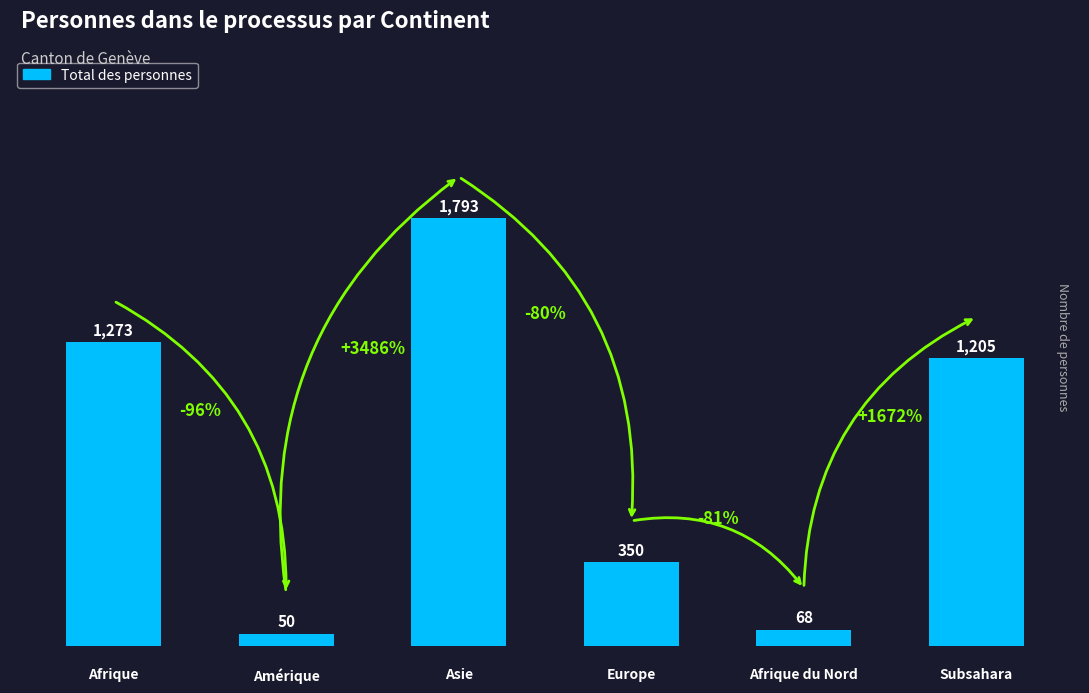

Which label corresponds to the largest value in the chart?

Asie